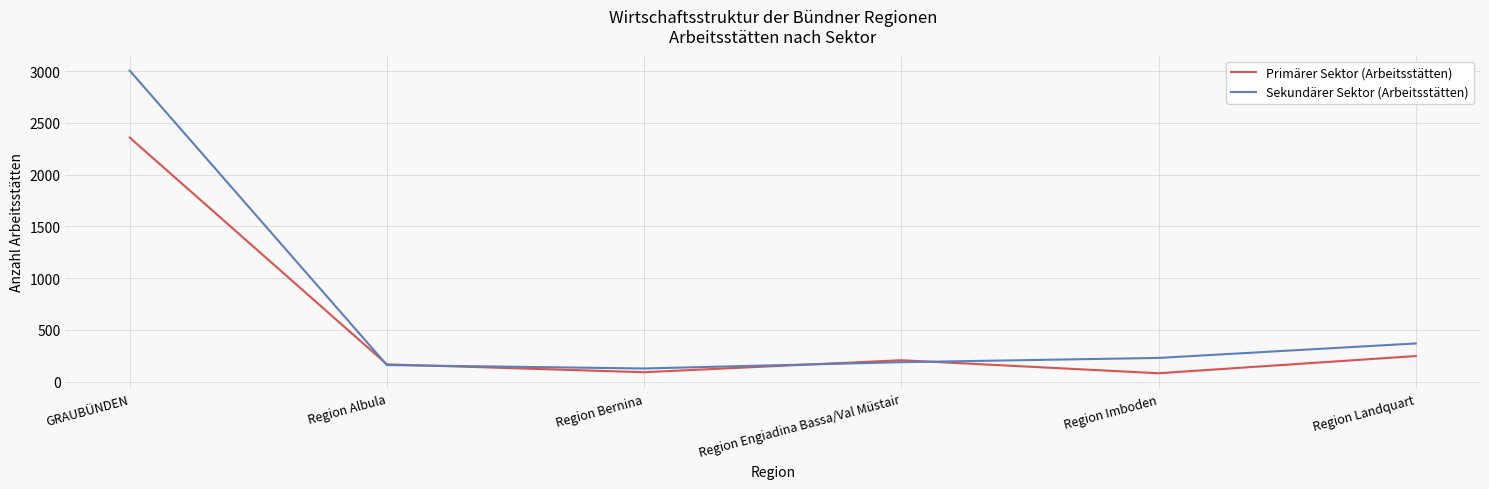

Where does the Sekundärer Sektor (Arbeitsstätten) series first go above 228?

GRAUBÜNDEN